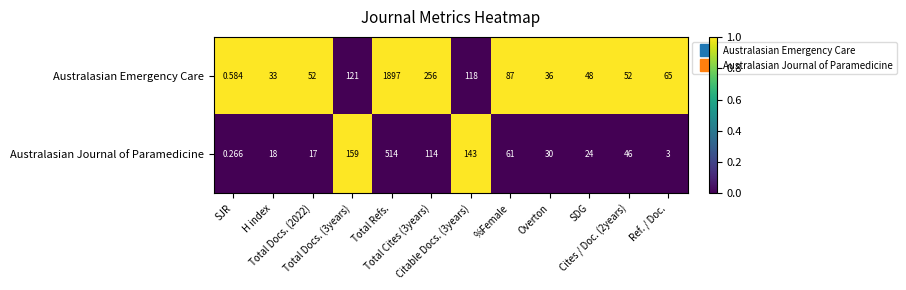

At Total Docs. (3years), list the series in order from largest to smallest.

Australasian Journal of Paramedicine, Australasian Emergency Care